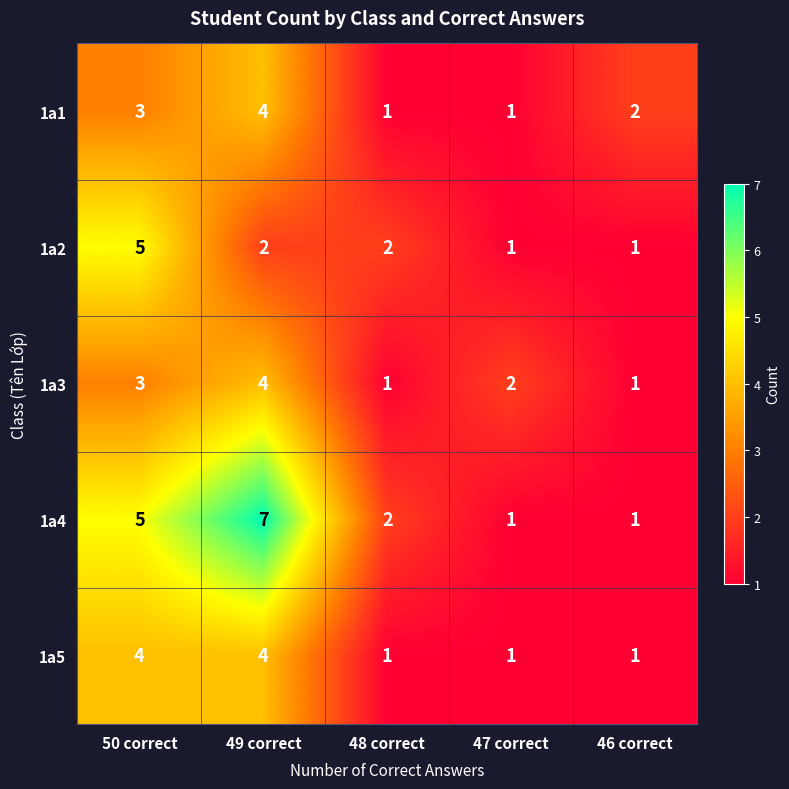

The 1a3 series shows 6 at 49 correct. True or false?

False